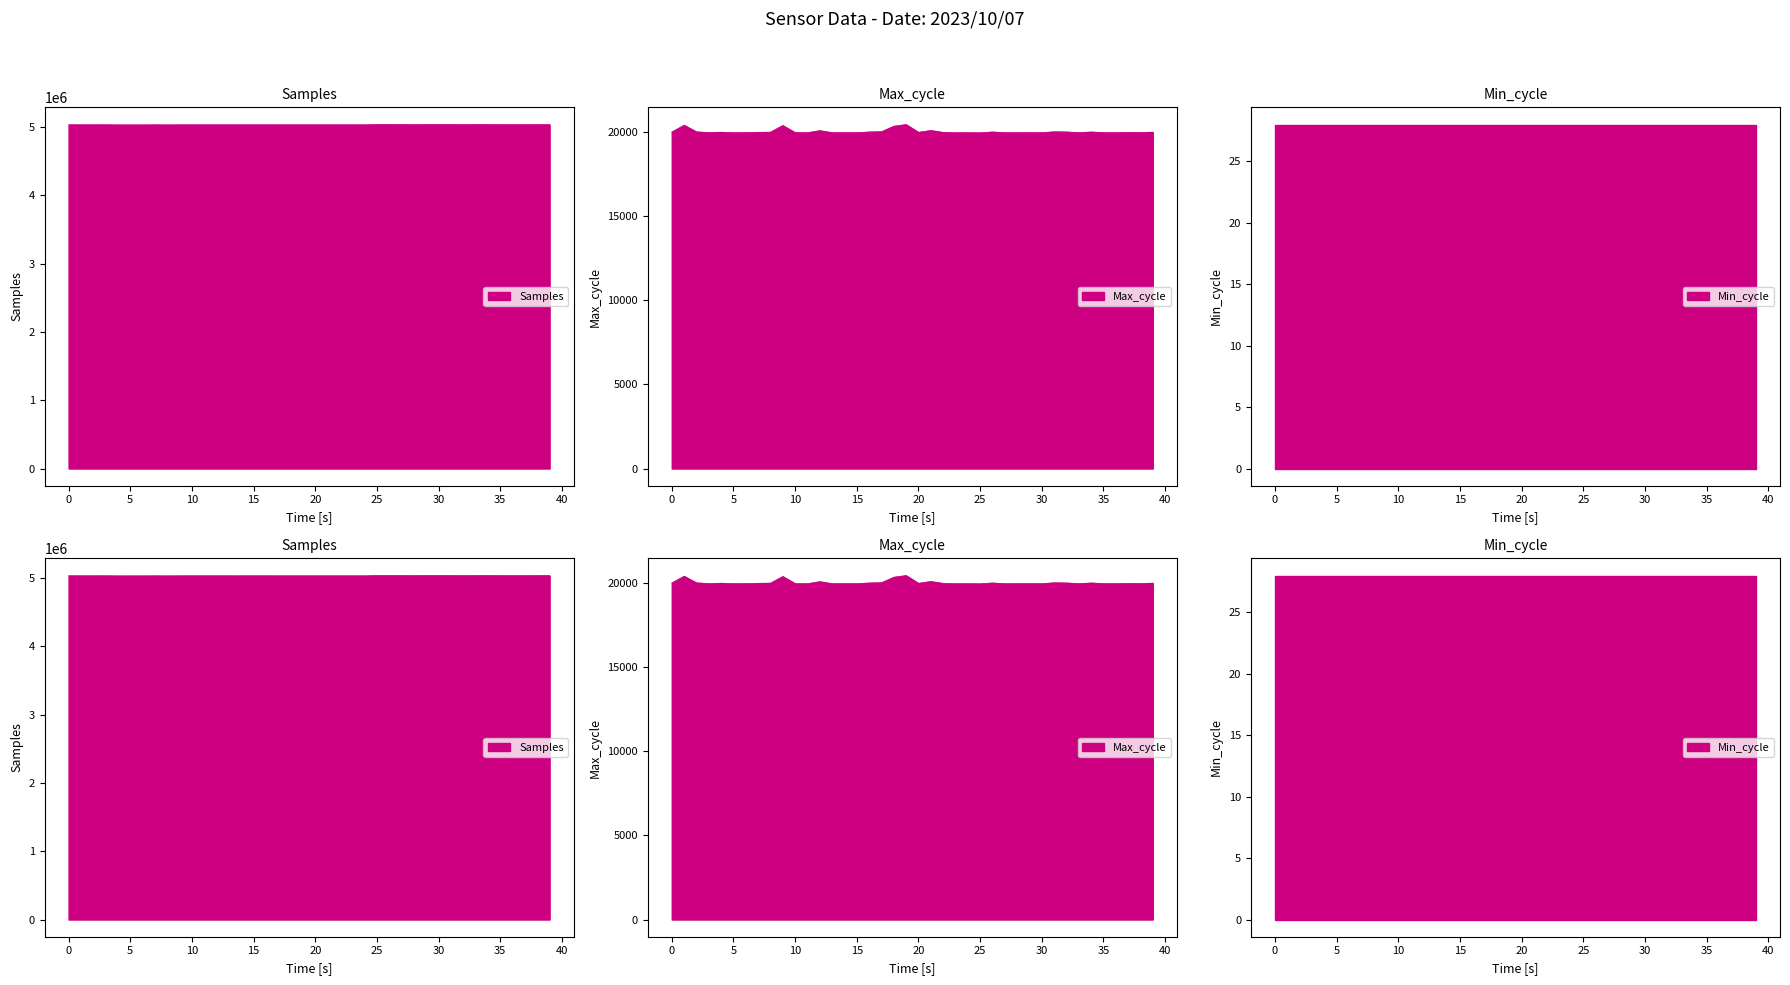

In Max_cycle, how many points are higher than both neighbors (excluding endpoints)?

13